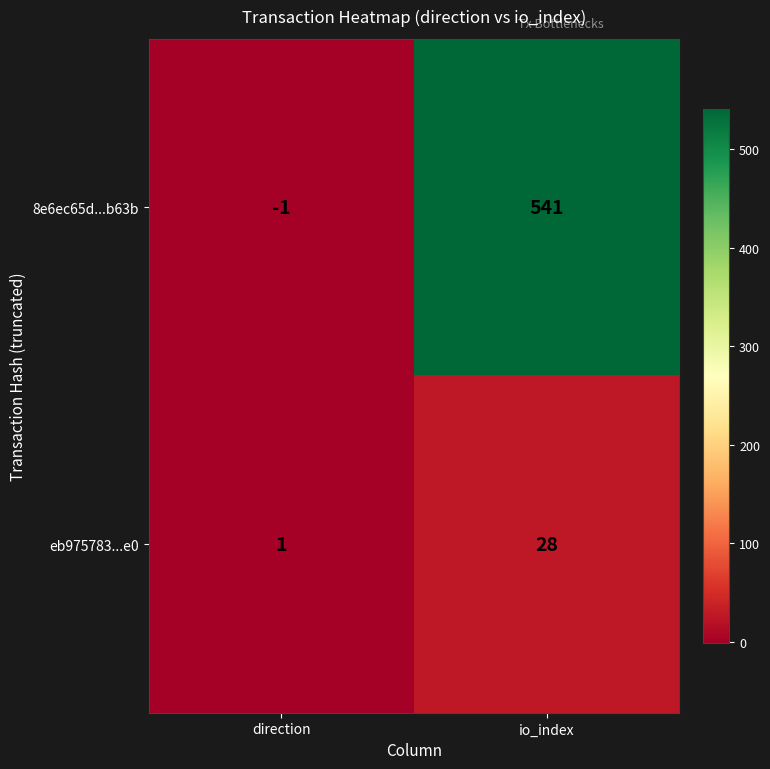

Rank the series by their average value, from lowest to highest.

eb975783...e0, 8e6ec65d...b63b